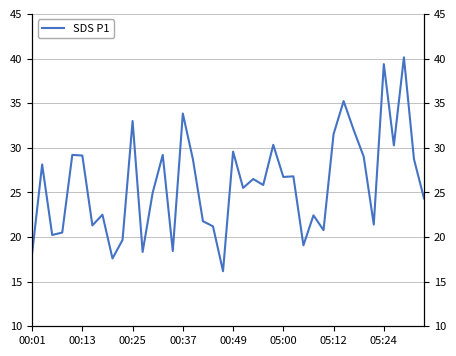

What is the difference between the second highest and minimum values?

23.2